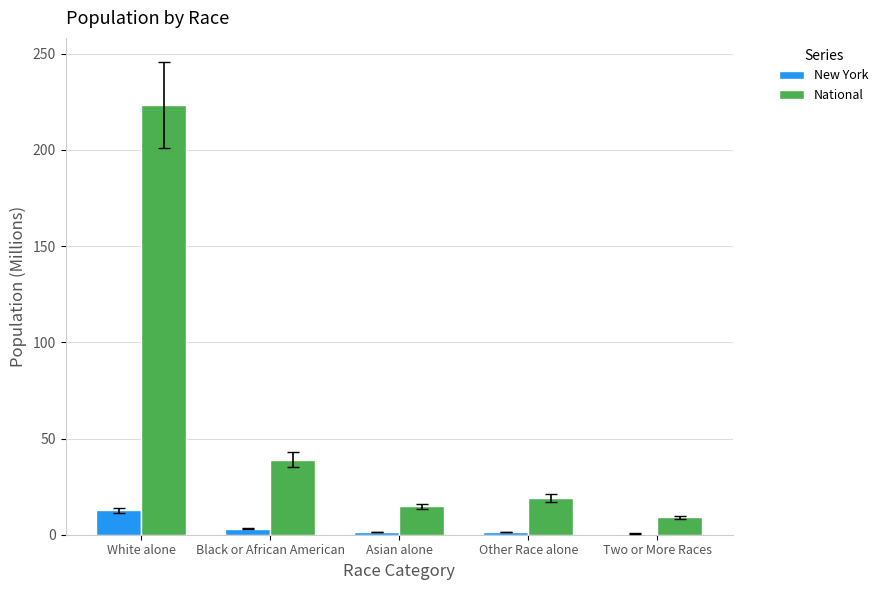

Which label corresponds to the largest value in the chart?

White alone